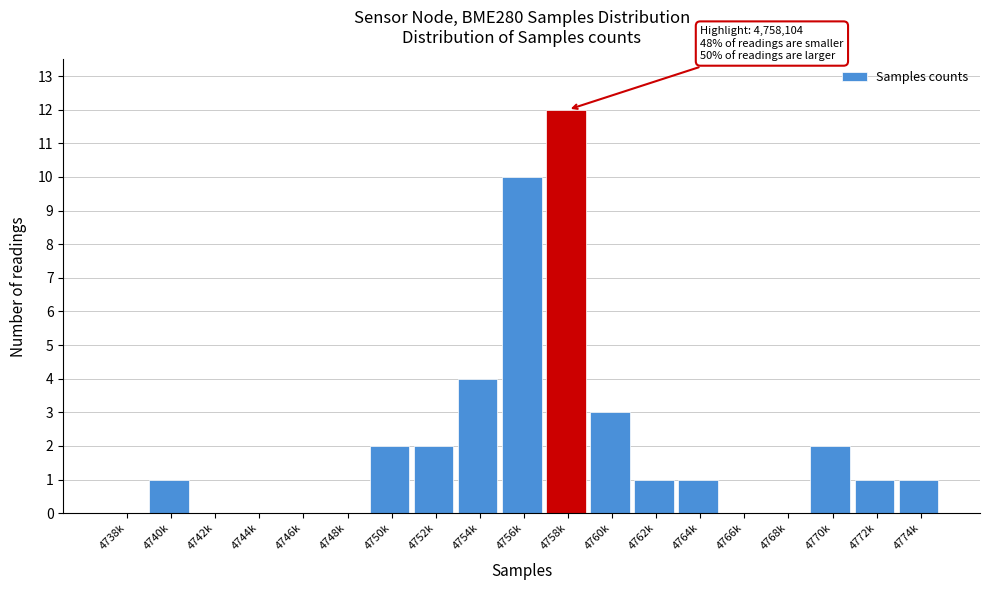

Reading right to left, list all the values displayed in this chart.

4774k=1	4772k=1	4770k=2	4768k=0	4766k=0	4764k=1	4762k=1	4760k=3	4758k=12	4756k=10	4754k=4	4752k=2	4750k=2	4748k=0	4746k=0	4744k=0	4742k=0	4740k=1	4738k=0